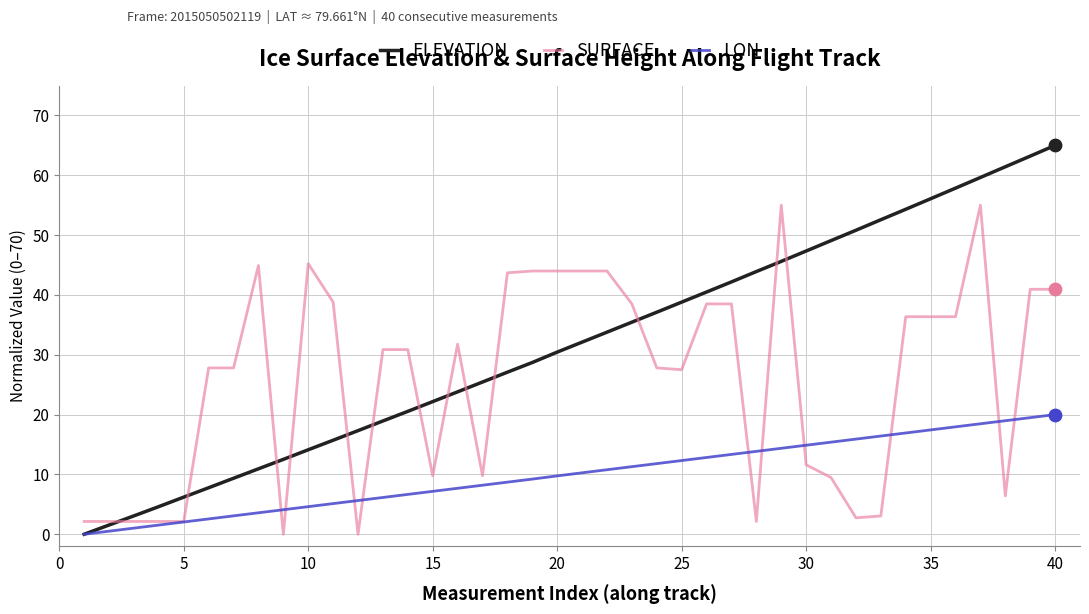

Which series has the largest range (max minus min)?

ELEVATION